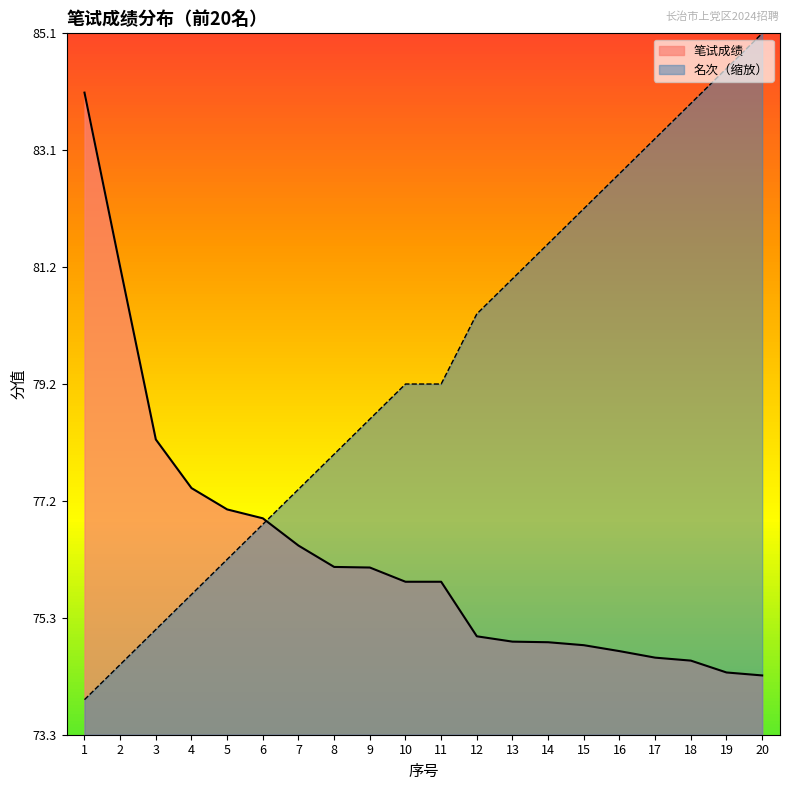

Count the number of categories in the chart.

20